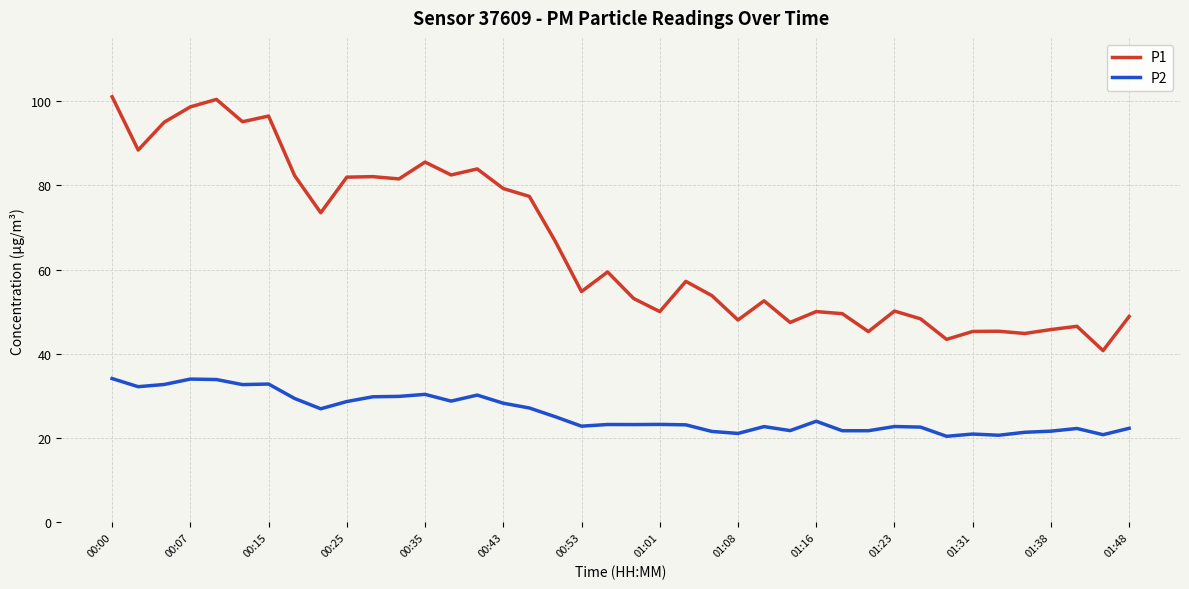

True or false: P1 and P2 intersect in this chart.

False